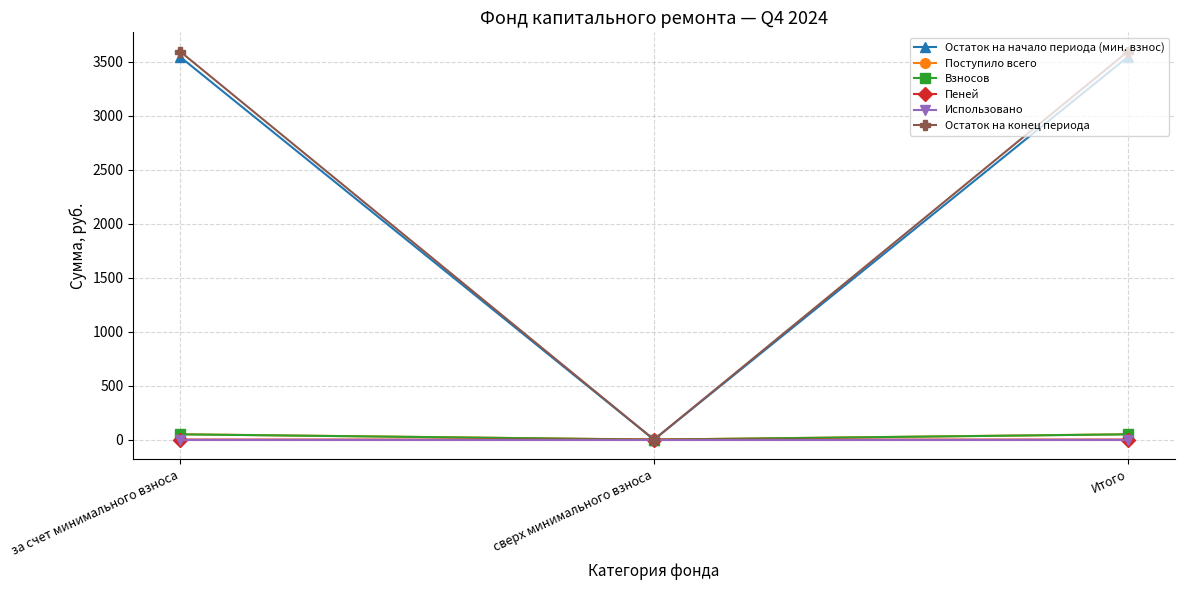

Is this an area chart (filled region under the line)?

No